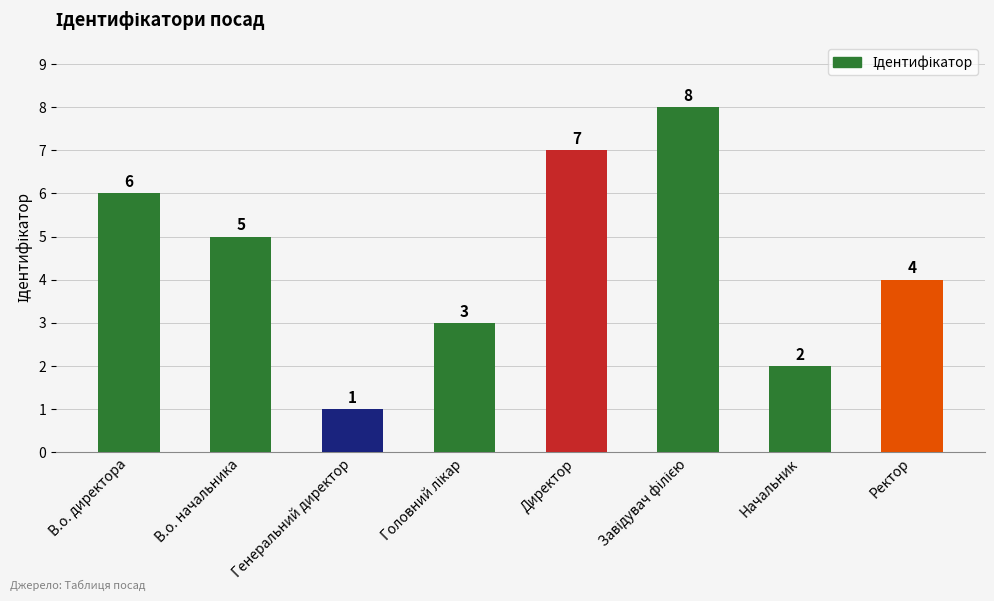

What is the maximum value shown in the chart?

8